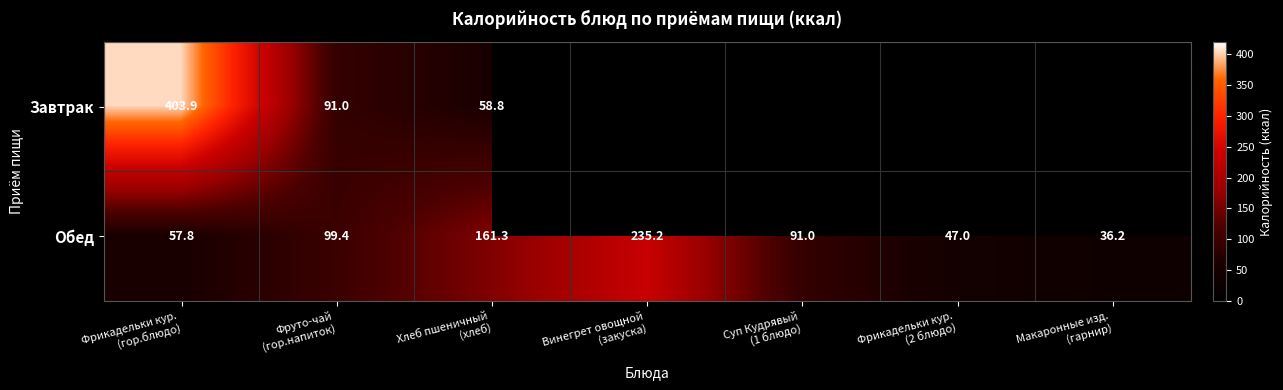

What is the lowest value of the Обед series?

36.2